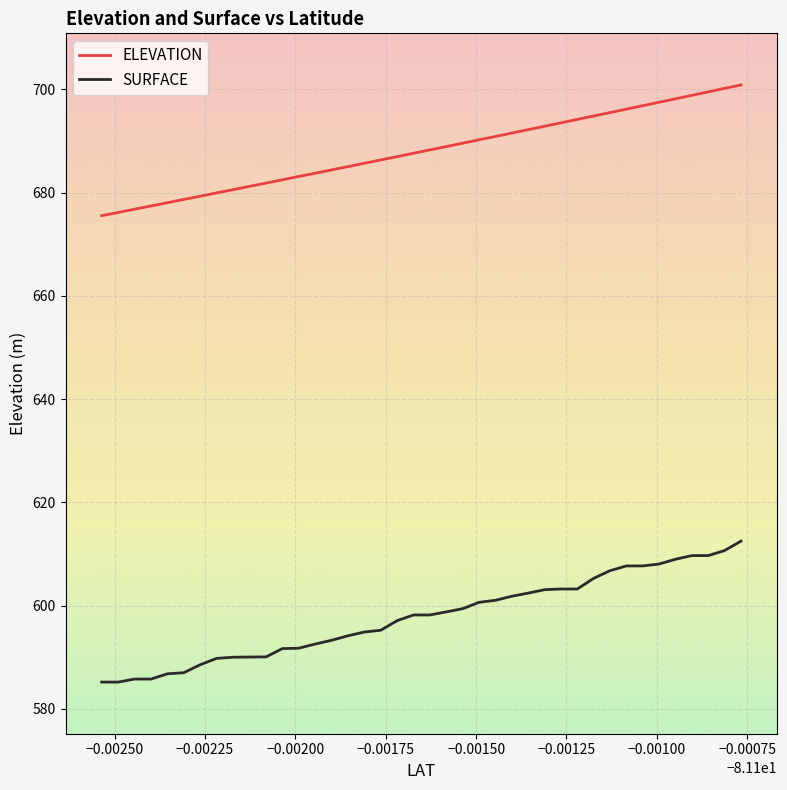

List the series in order of their peak value, lowest first.

SURFACE, ELEVATION